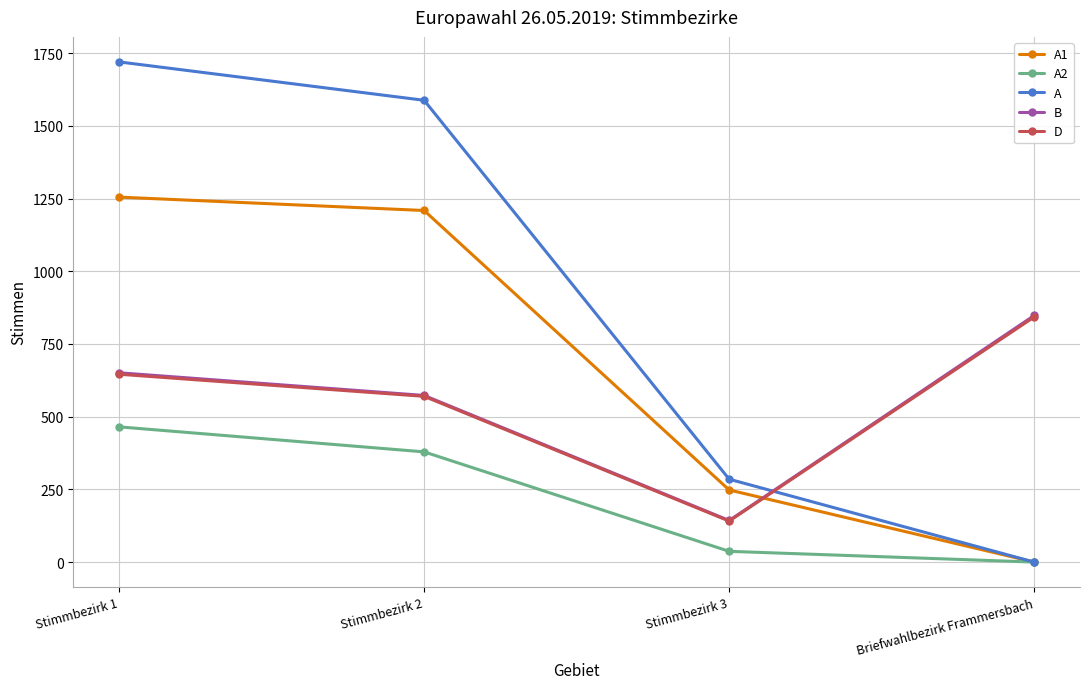

What is the value of the A1 point at the 2nd from the left?

1209